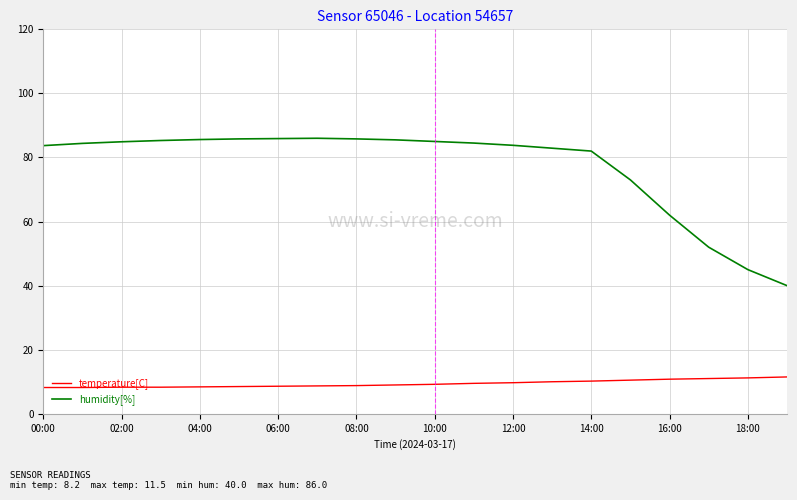

What is the minimum value shown in the chart?

8.2